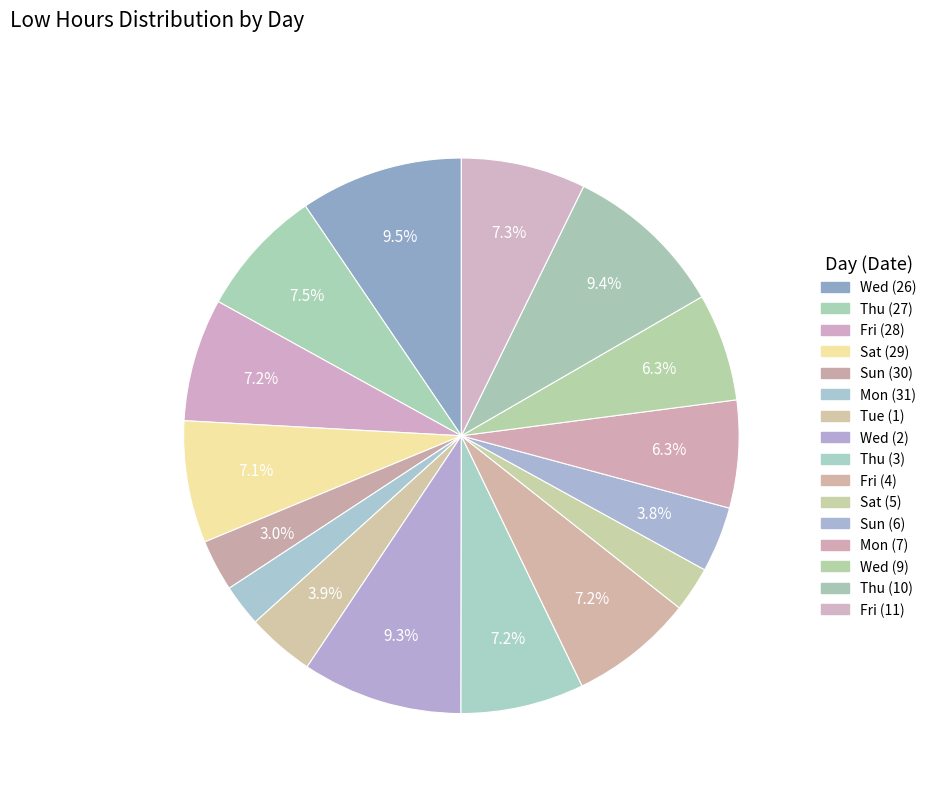

How many slices are in this pie chart?

16